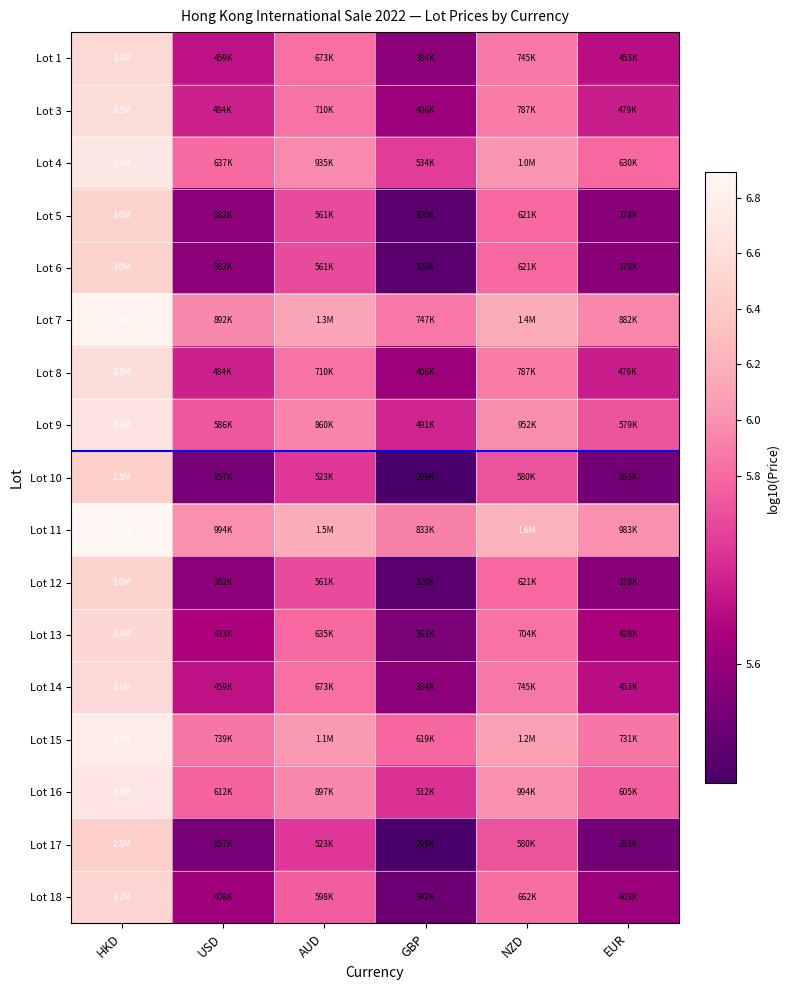

Count the number of data series in this chart.

17